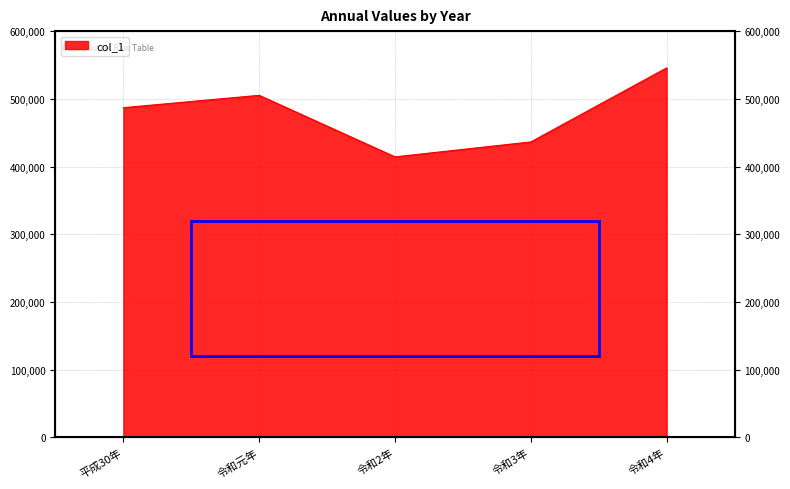

The value at 令和4年 is 951151.8. True or false?

False